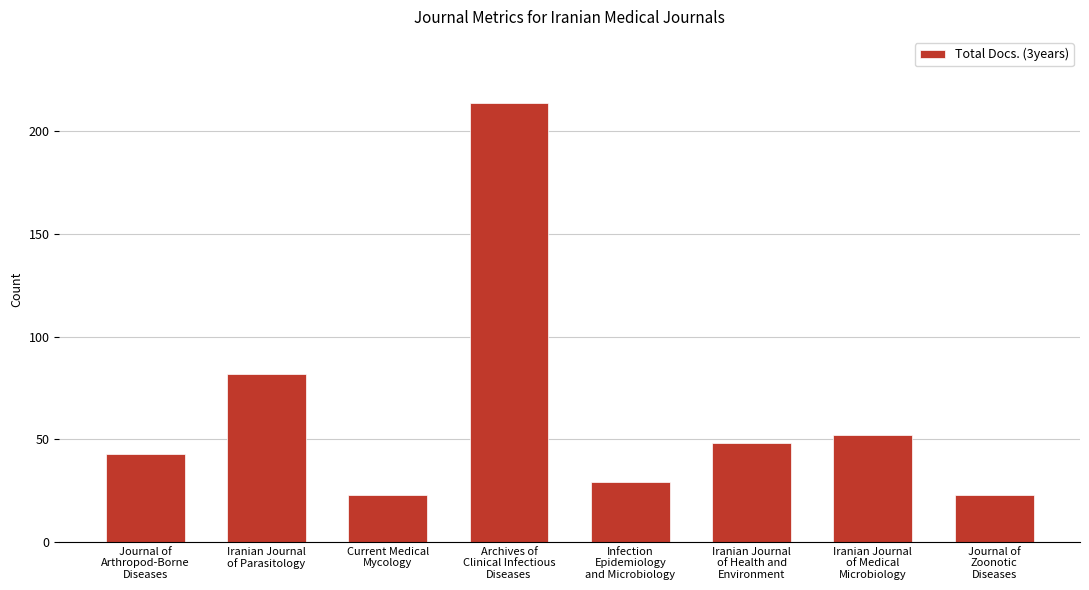

What is the minimum value shown in the chart?

23